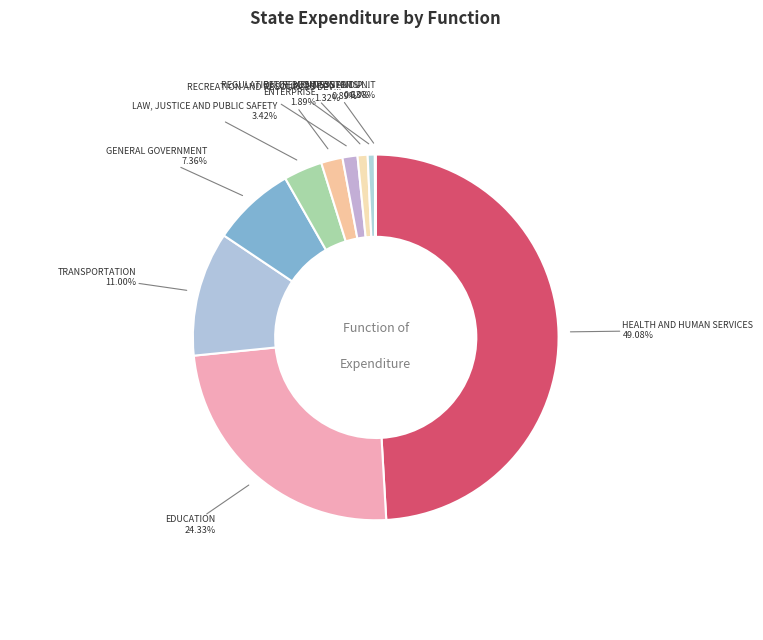

Is there a majority slice in this chart?

No